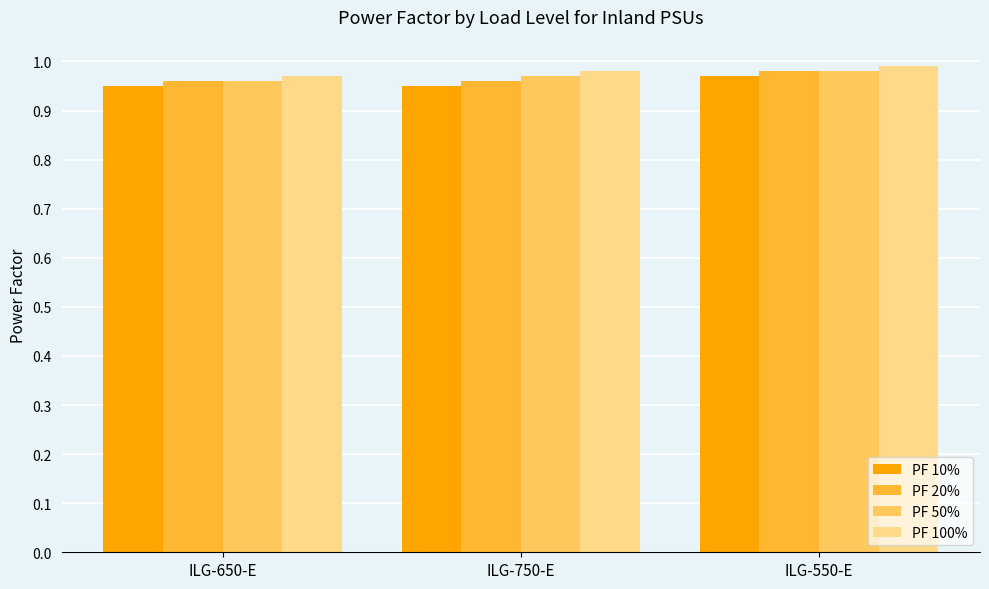

What is the sum of all PF 20% values?

2.9